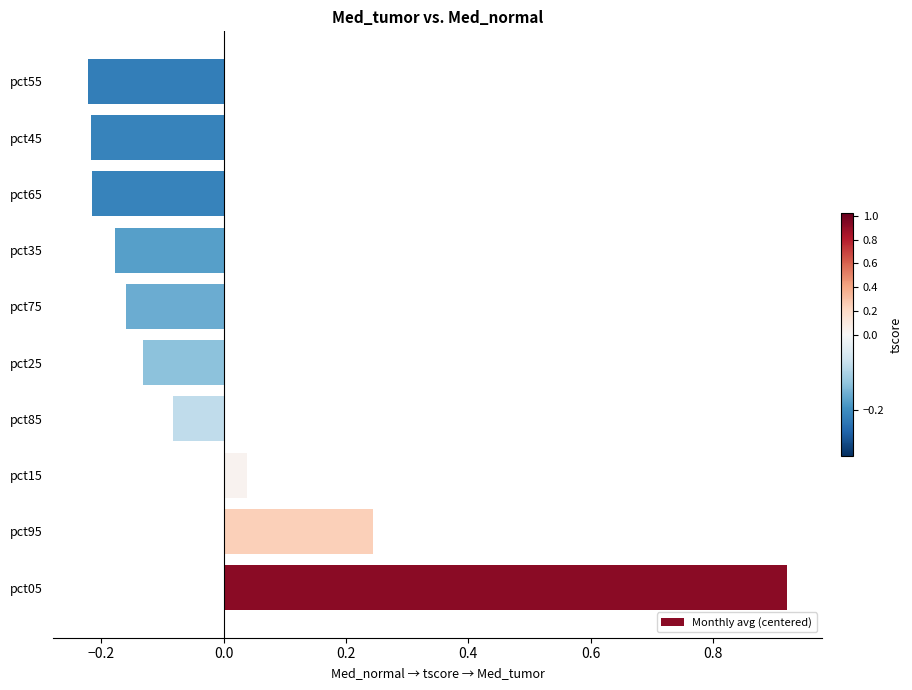

How many bars are there in total?

10